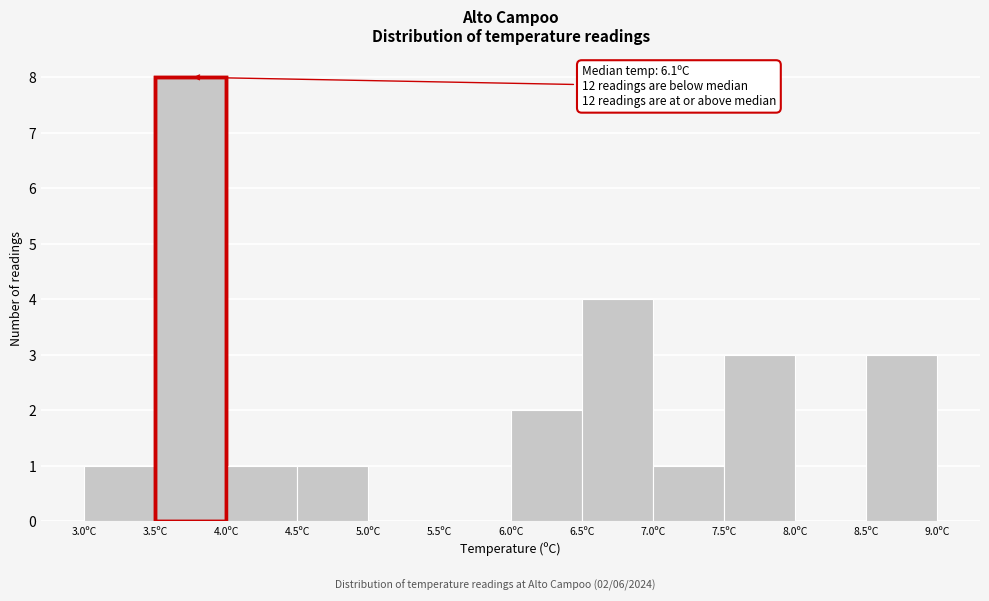

Over which range of the x-axis is the bar tallest?

3.5 to 4.0